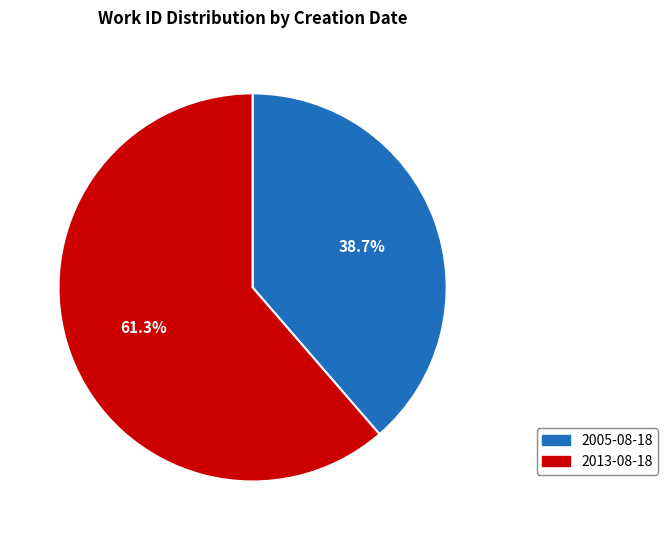

Is it true that 2005-08-18 is 39% of the pie?

True